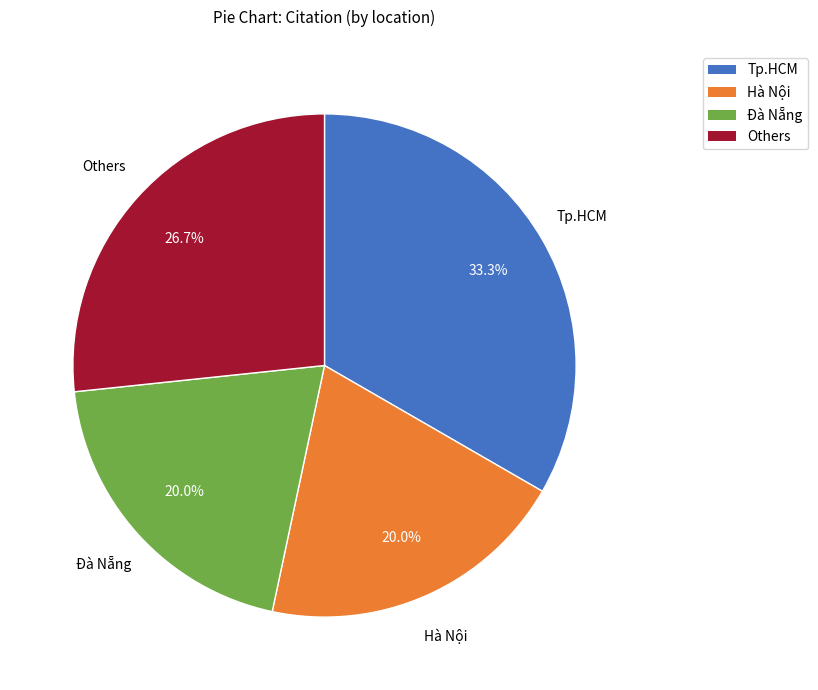

Is there any slice that represents more than half of the pie?

No